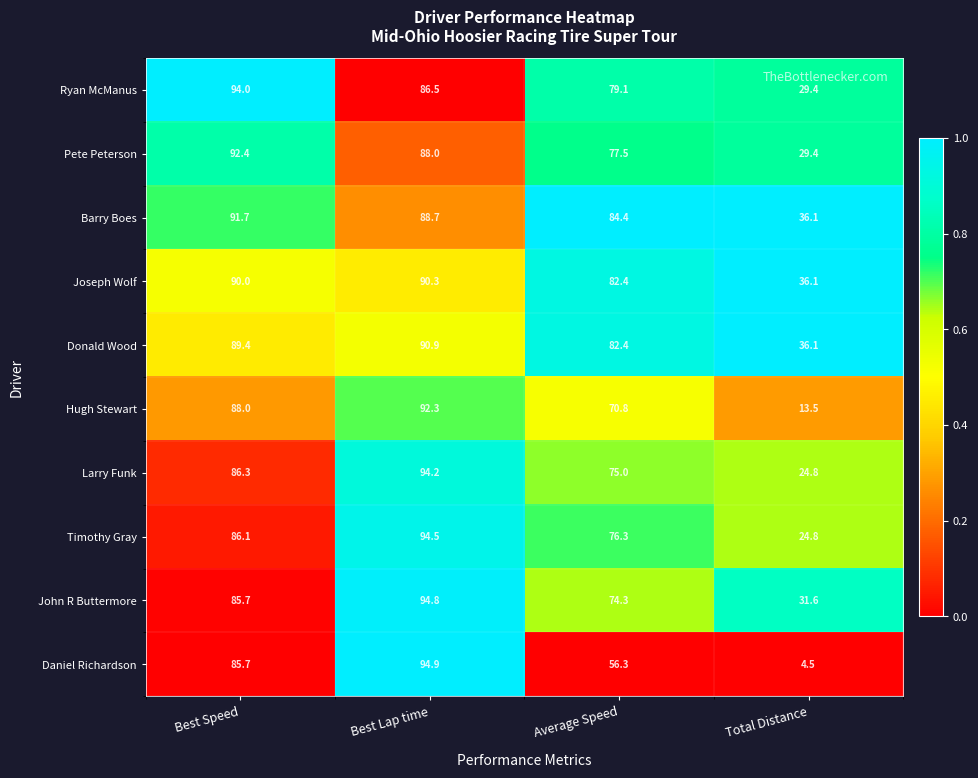

Which series has the largest range (max minus min)?

Daniel Richardson